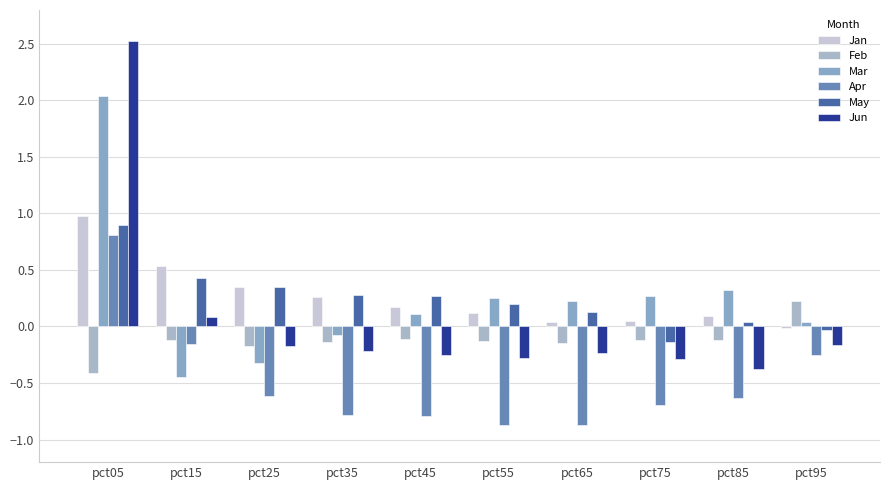

Which category has the lowest value across all series?

pct55